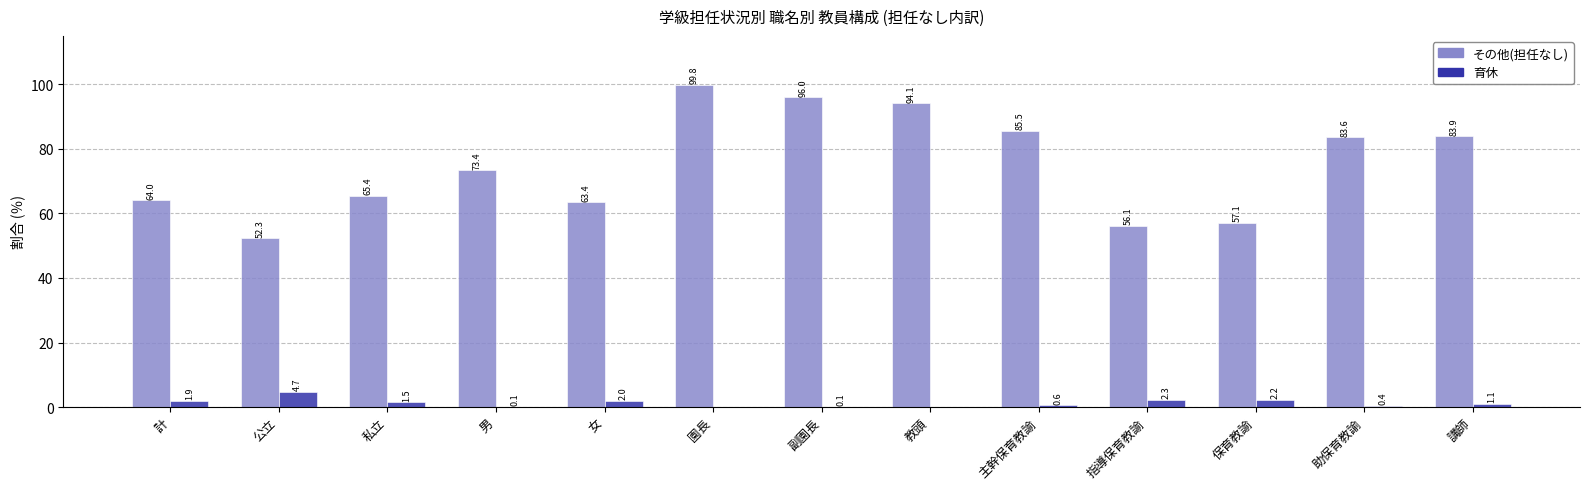

What is the greatest value displayed?

99.8